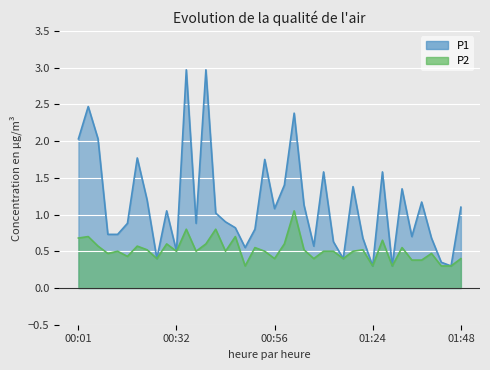

What is the sum of all P1 values?

45.5